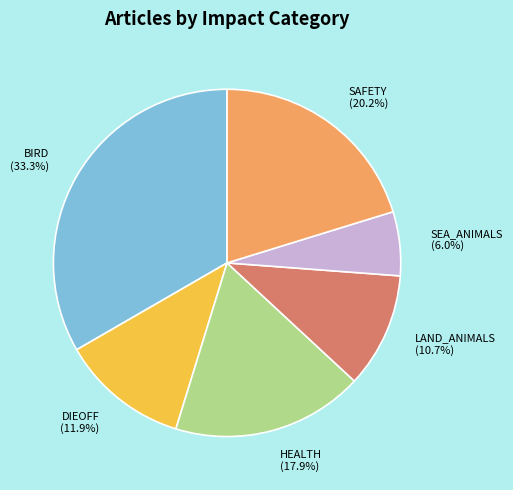

Which slice is the largest?

BIRD